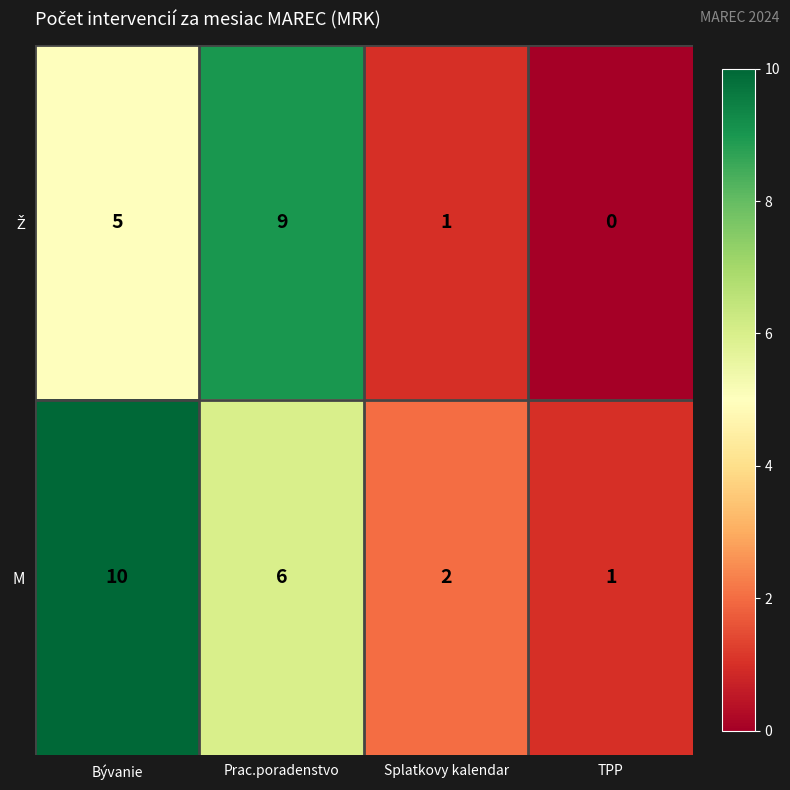

At how many categories does at least one series exceed 0?

4